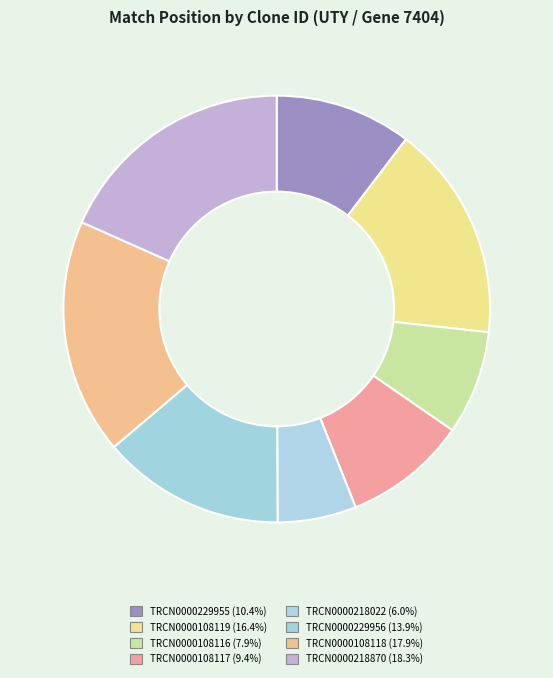

How many segments does this pie chart have?

8